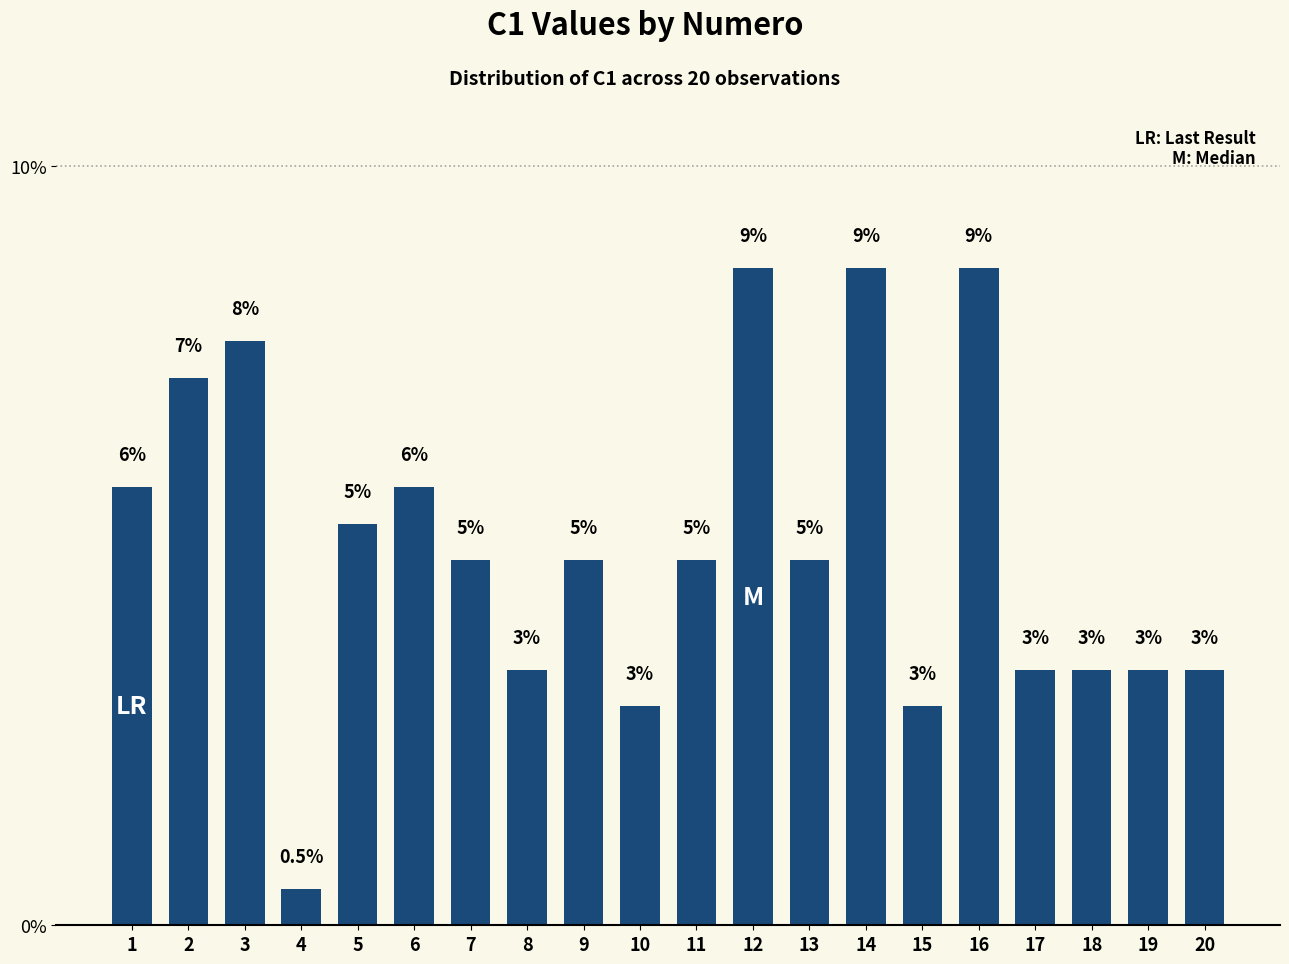

Reading left to right, list all the values displayed in this chart.

5.8	7.2	7.7	0.5	5.3	5.8	4.8	3.4	4.8	2.9	4.8	8.7	4.8	8.7	2.9	8.7	3.4	3.4	3.4	3.4